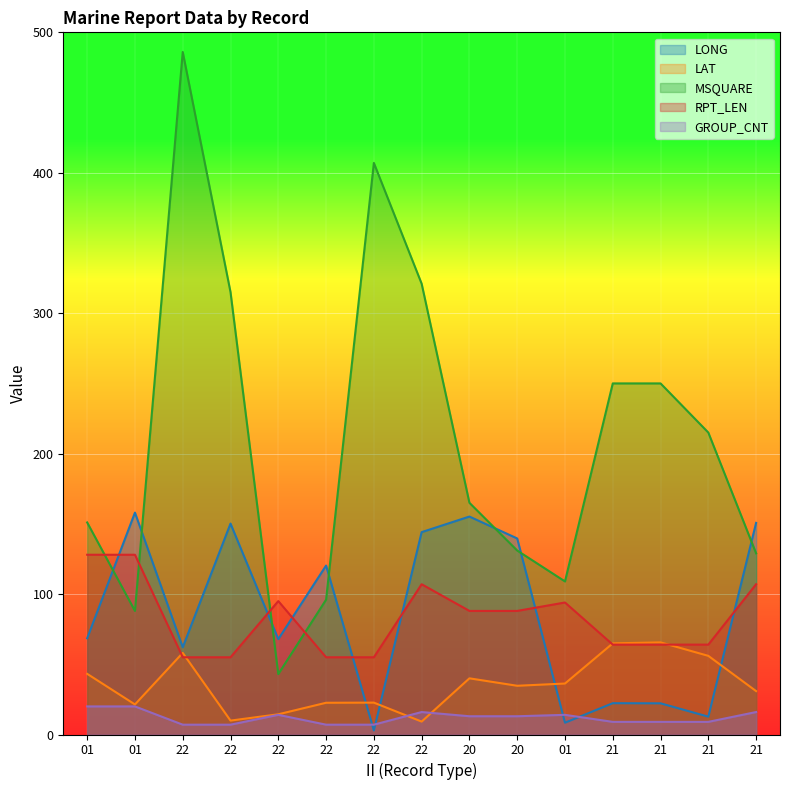

At 01, list the series in order from largest to smallest.

MSQUARE, RPT_LEN, LONG, LAT, GROUP_CNT